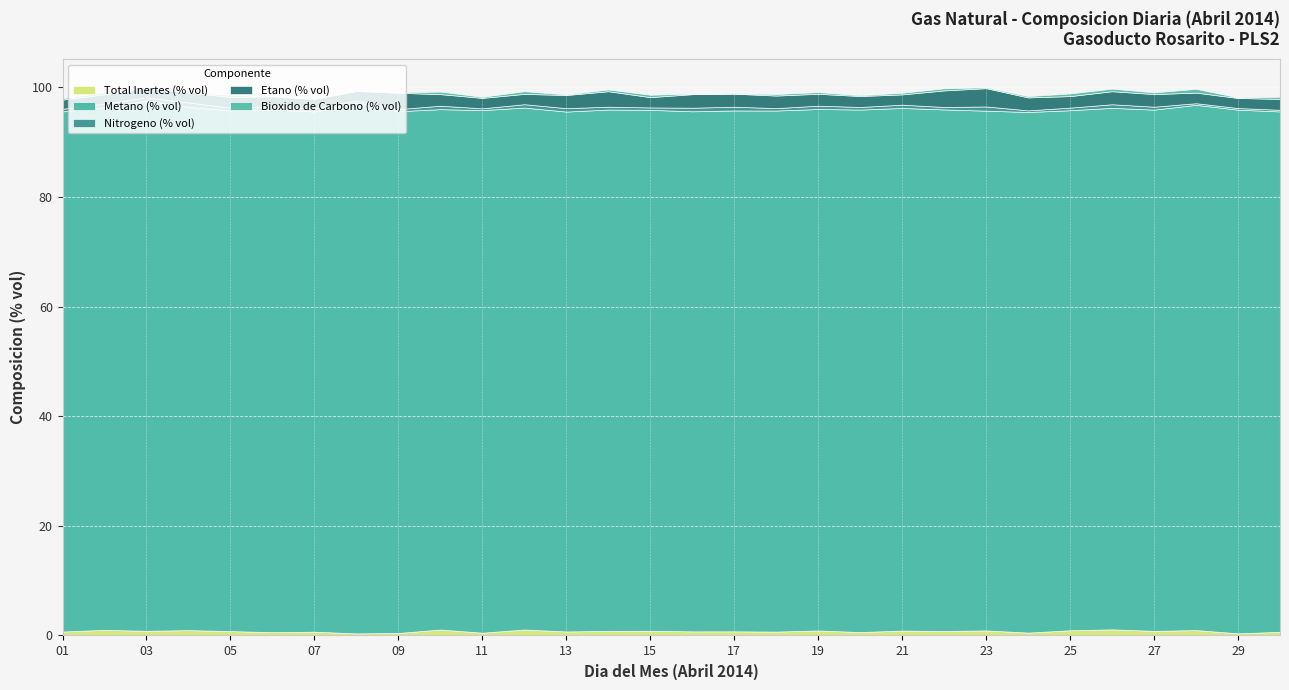

What is the sum of all Nitrogeno (% vol) values?

15.6